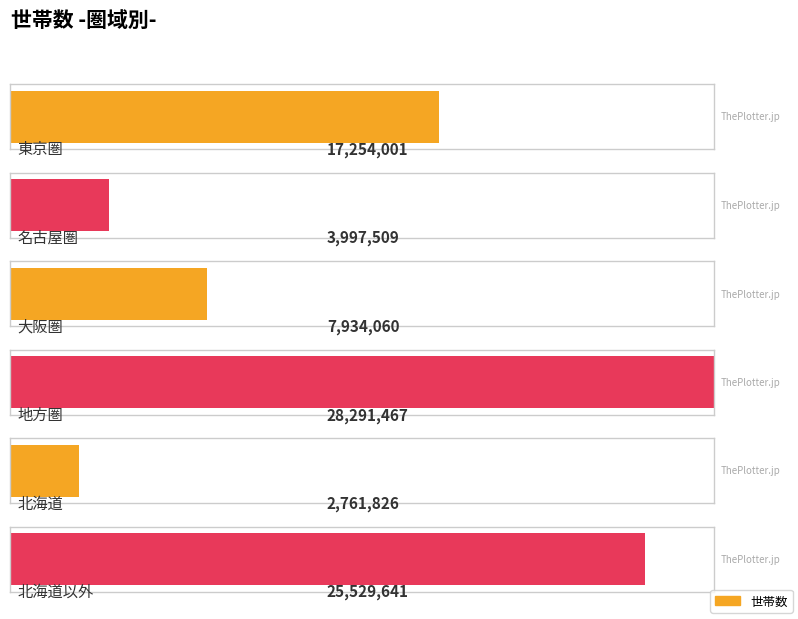

What is the approximate value at 北海道, to the nearest 100?

2761800